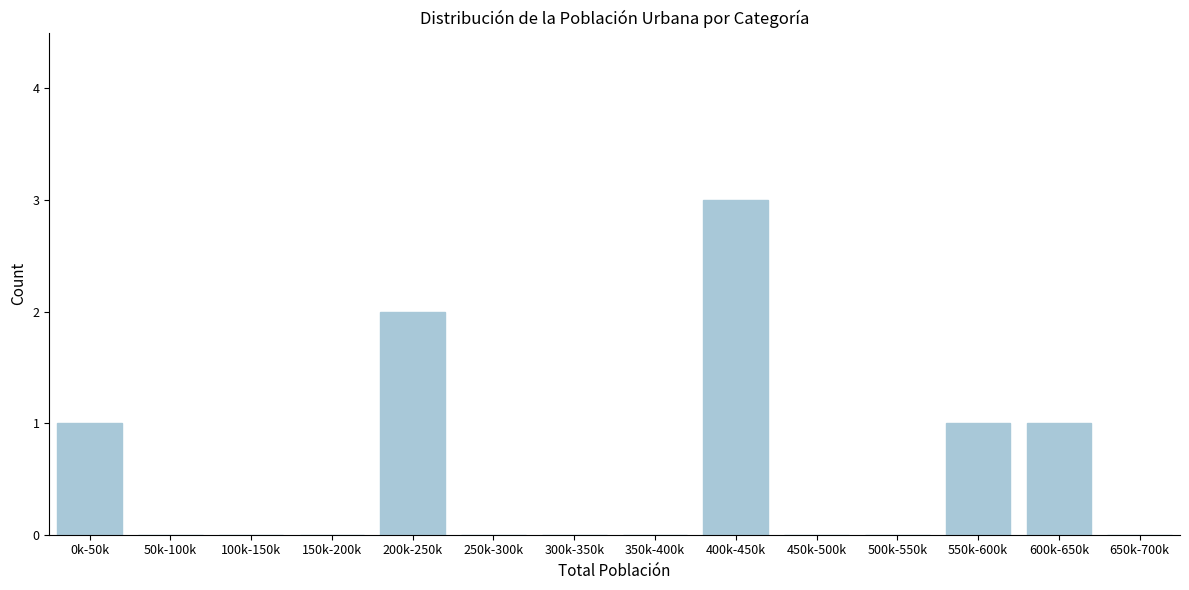

Reading right to left, extract all data points from this chart.

650k-700k=0	600k-650k=1	550k-600k=1	500k-550k=0	450k-500k=0	400k-450k=3	350k-400k=0	300k-350k=0	250k-300k=0	200k-250k=2	150k-200k=0	100k-150k=0	50k-100k=0	0k-50k=1